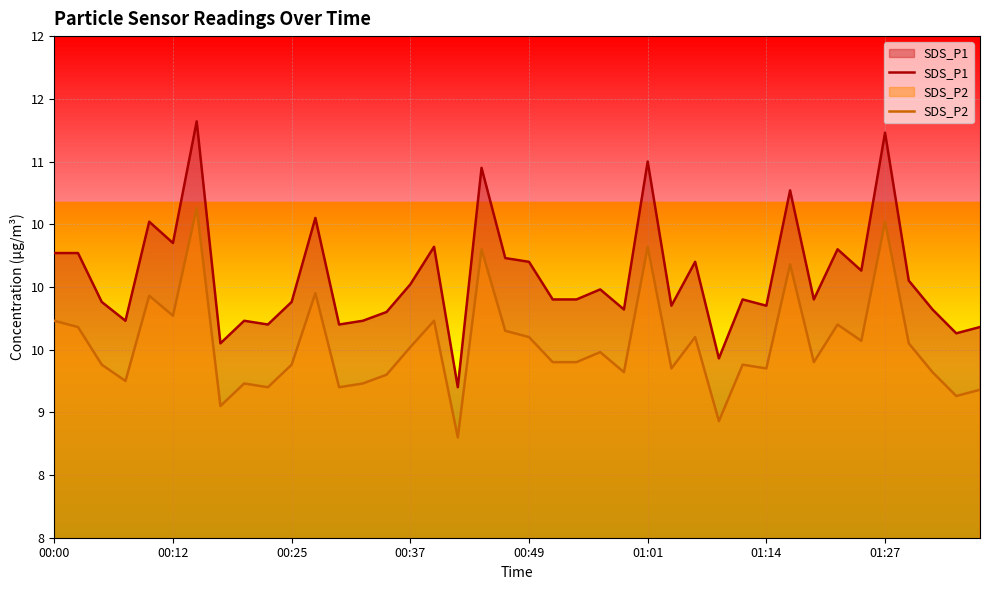

Is it true that SDS_P1 equals 10.1 at 34?

True